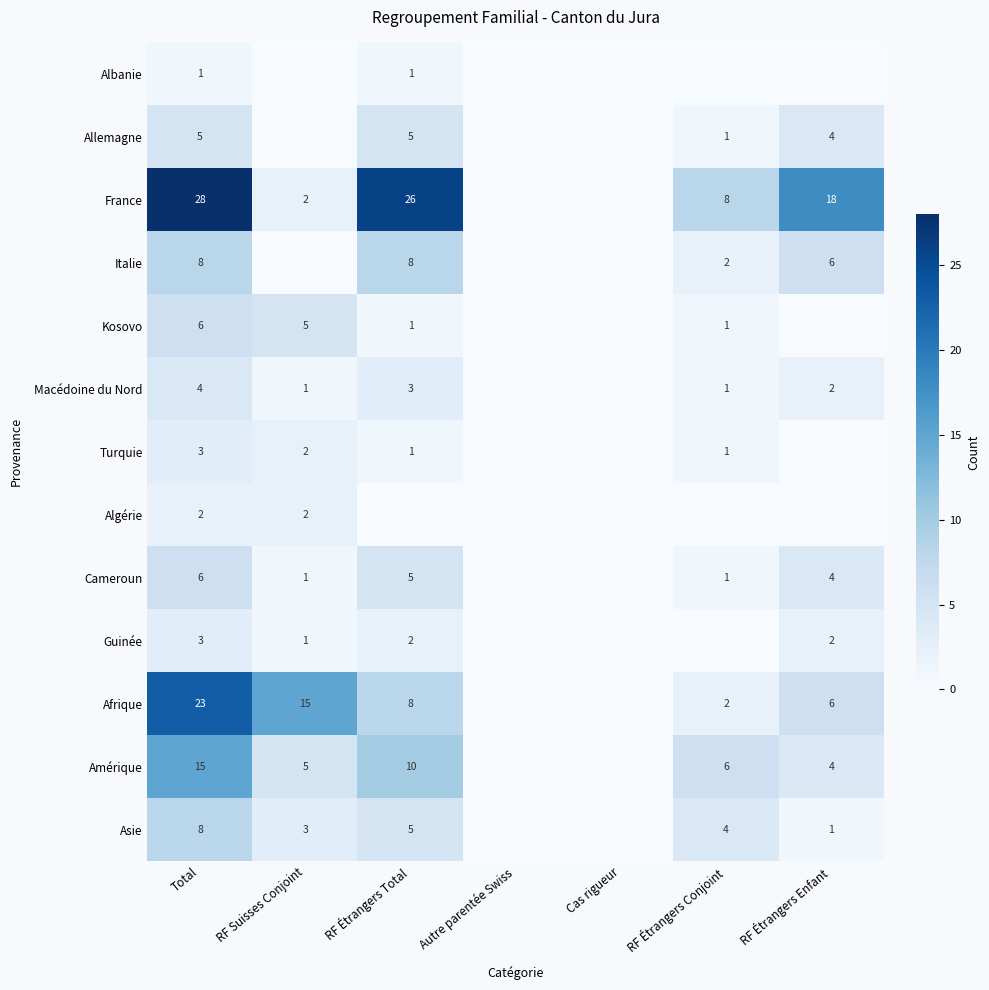

Is it true that France equals 18 at RF Étrangers Enfant?

True